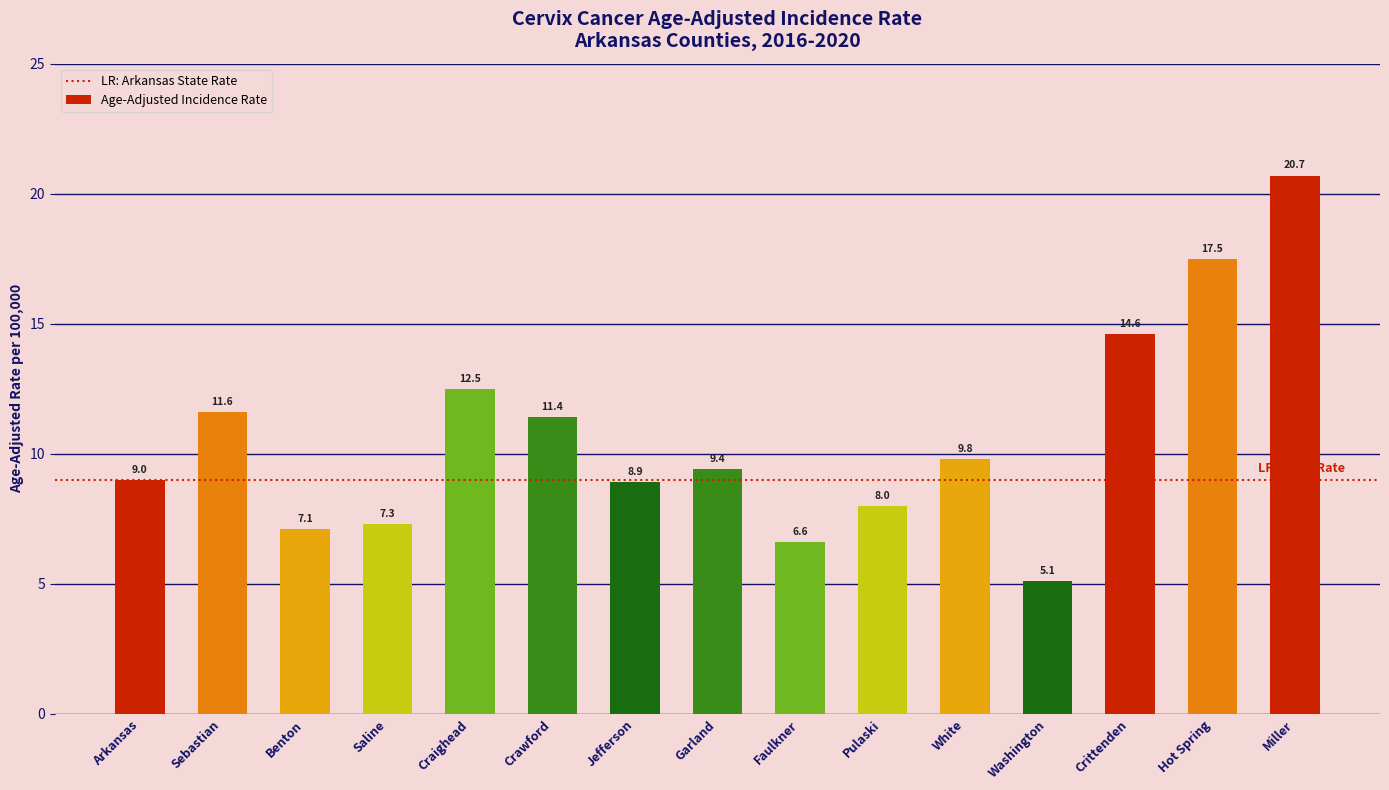

List the labels in order of value, smallest first.

Washington, Faulkner, Benton, Saline, Pulaski, Jefferson, Arkansas, Garland, White, Crawford, Sebastian, Craighead, Crittenden, Hot Spring, Miller